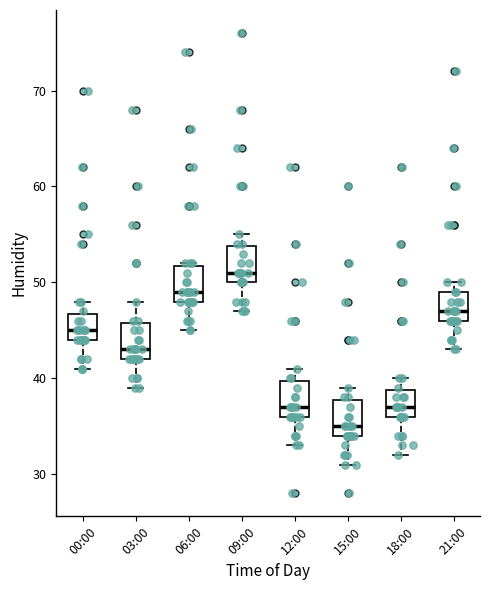

Which box's median line is the lowest?

15:00